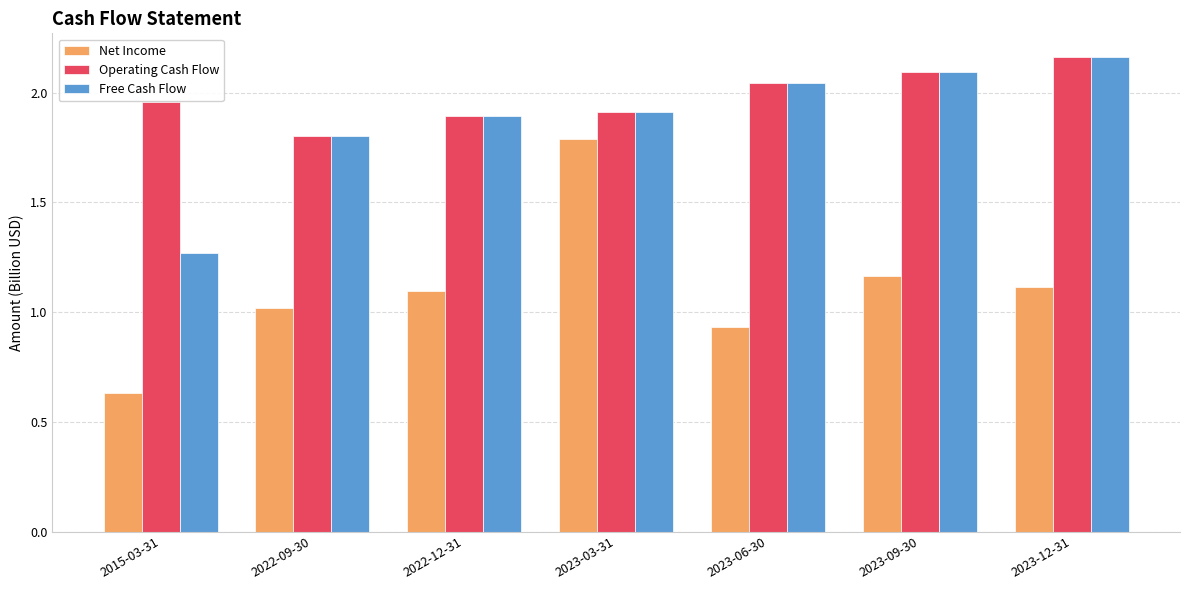

Which category has the lowest value in the Free Cash Flow series?

2015-03-31